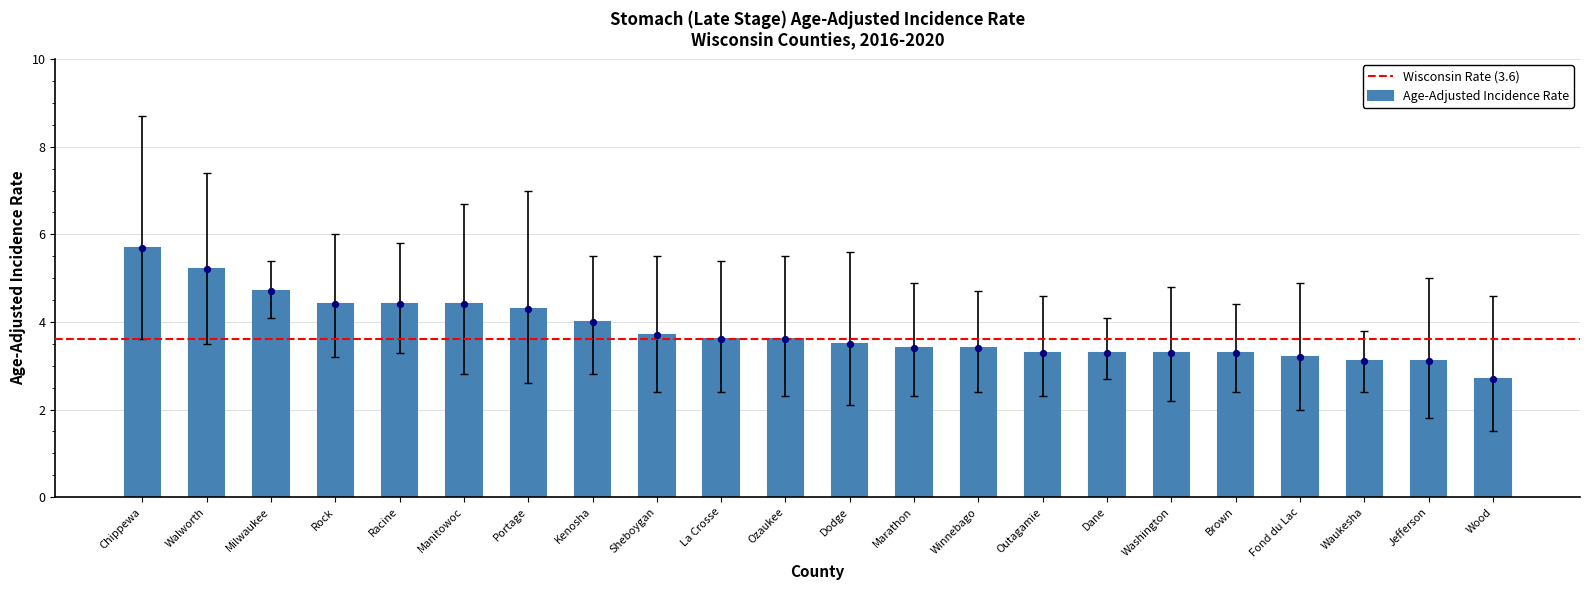

What is the average value of the Age-Adjusted Incidence Rate series?

3.8